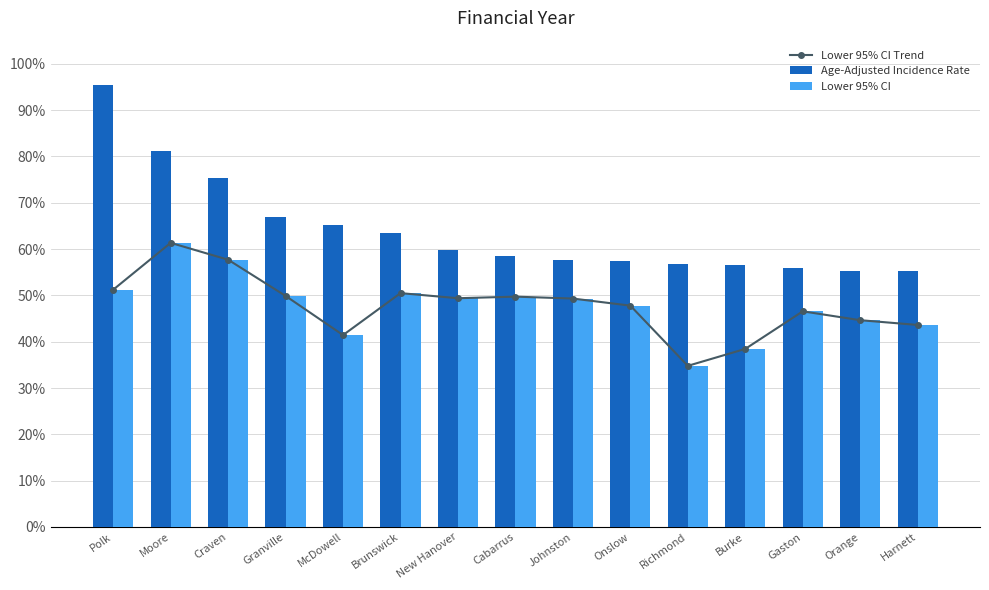

Which category has the lowest value in the Age-Adjusted Incidence Rate series?

Harnett